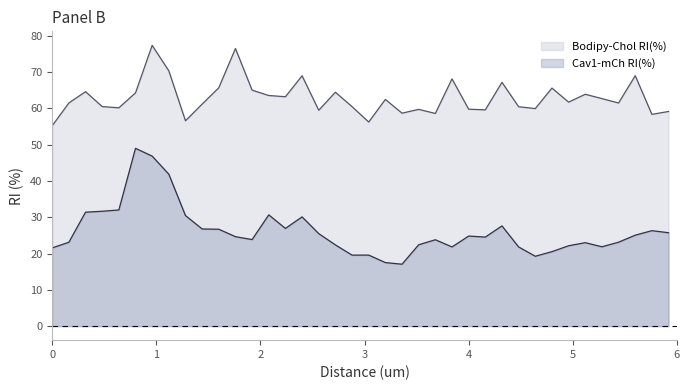

Reading right to left, list all the values displayed in this chart.

Bodipy-Chol RI(%): 5.92=59.1	5.76=58.3	5.6=69.0	5.44=61.5	5.28=62.7	5.12=63.9	4.96=61.7	4.8=65.6	4.64=59.9	4.48=60.4	4.32=67.2	4.16=59.6	4.0=59.8	3.84=68.1	3.68=58.6	3.52=59.7	3.36=58.7	3.2=62.5	3.04=56.2	2.88=60.5	2.72=64.4	2.56=59.5	2.4=69.0	2.24=63.2	2.08=63.5	1.92=65.0	1.76=76.5	1.6=65.7	1.44=61.2	1.28=56.6	1.12=70.3	0.96=77.4	0.8=64.3	0.64=60.1	0.48=60.5	0.32=64.6	0.16=61.5	0.0=55.2
Cav1-mCh RI(%): 5.92=25.7	5.76=26.3	5.6=25.1	5.44=23.1	5.28=21.9	5.12=23.0	4.96=22.1	4.8=20.5	4.64=19.2	4.48=21.8	4.32=27.6	4.16=24.5	4.0=24.8	3.84=21.8	3.68=23.8	3.52=22.4	3.36=17.1	3.2=17.5	3.04=19.6	2.88=19.6	2.72=22.4	2.56=25.5	2.4=30.1	2.24=26.9	2.08=30.7	1.92=23.8	1.76=24.6	1.6=26.7	1.44=26.8	1.28=30.5	1.12=41.9	0.96=46.8	0.8=49.0	0.64=32.0	0.48=31.6	0.32=31.4	0.16=23.1	0.0=21.6